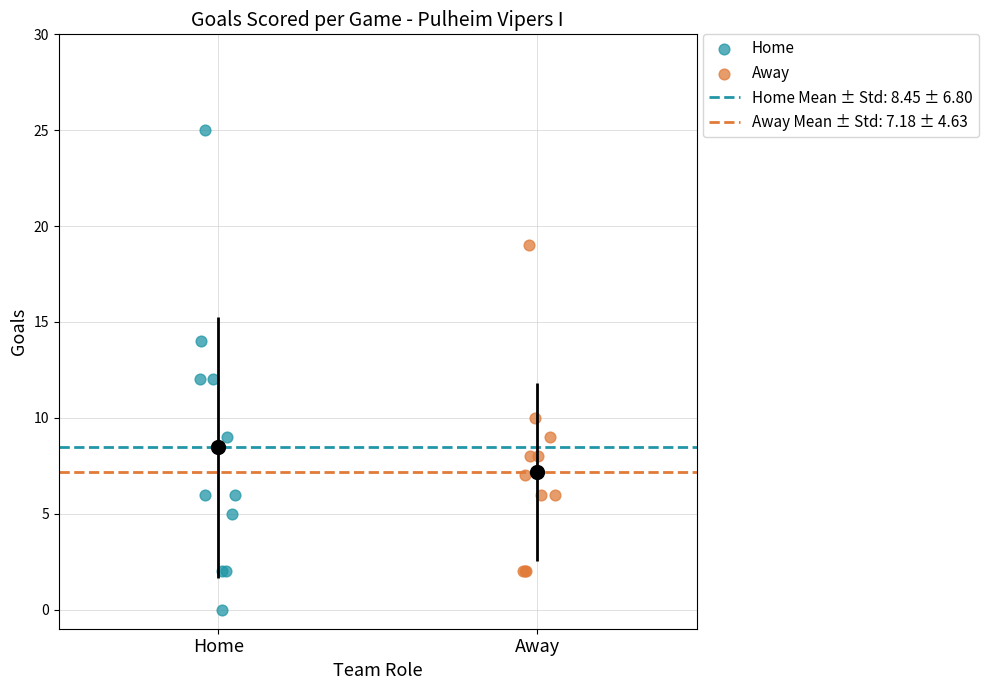

Which series contains the highest Y value?

Home